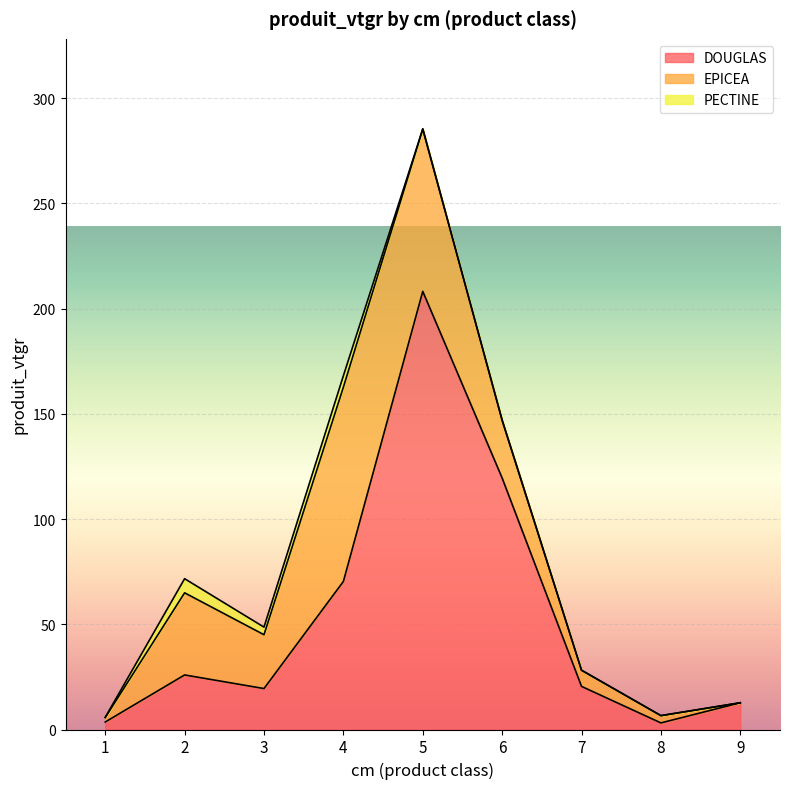

List the labels in order of DOUGLAS value, smallest first.

8, 1, 9, 3, 7, 2, 4, 6, 5